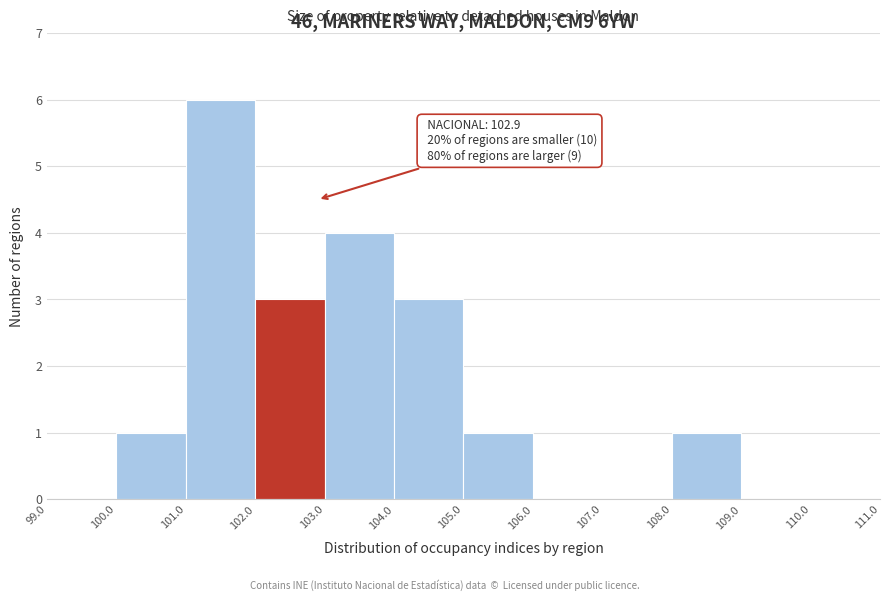

Over which range of the x-axis is the bar tallest?

101.0 to 102.0